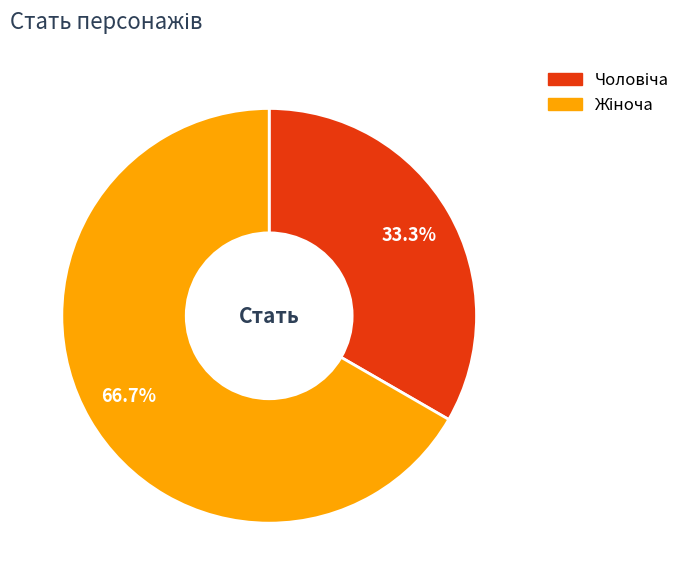

Is there a majority slice in this chart?

Yes